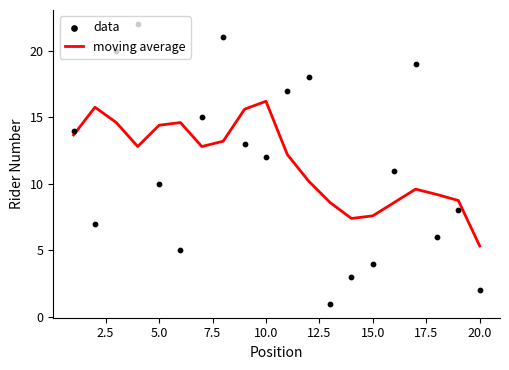

At which label does moving average reach its minimum?

20.0